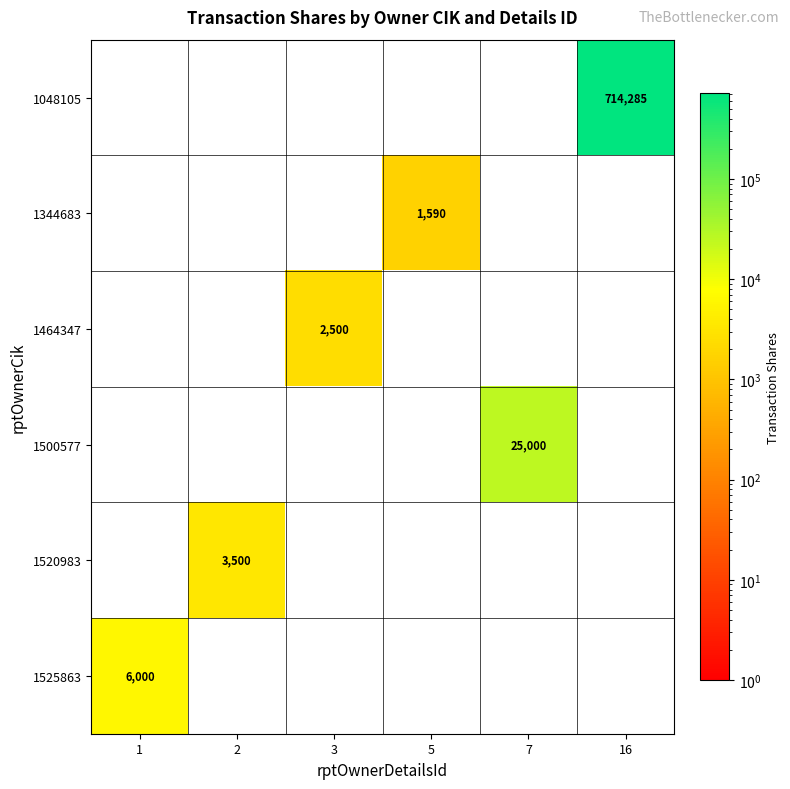

The value of 1525863 at 1 is 7993. True or false?

False